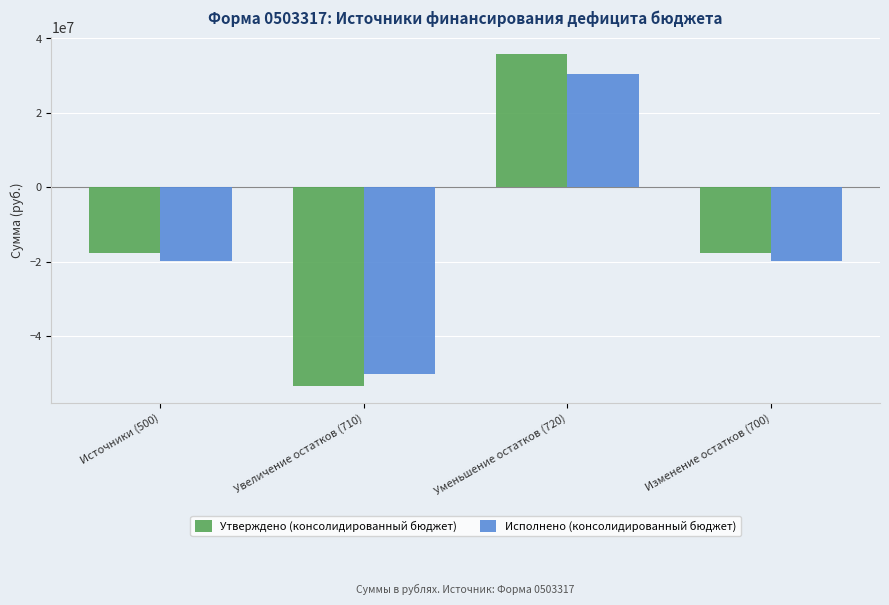

True or false: Исполнено (консолидированный бюджет) has a value of -19788161.3 at Источники (500).

True